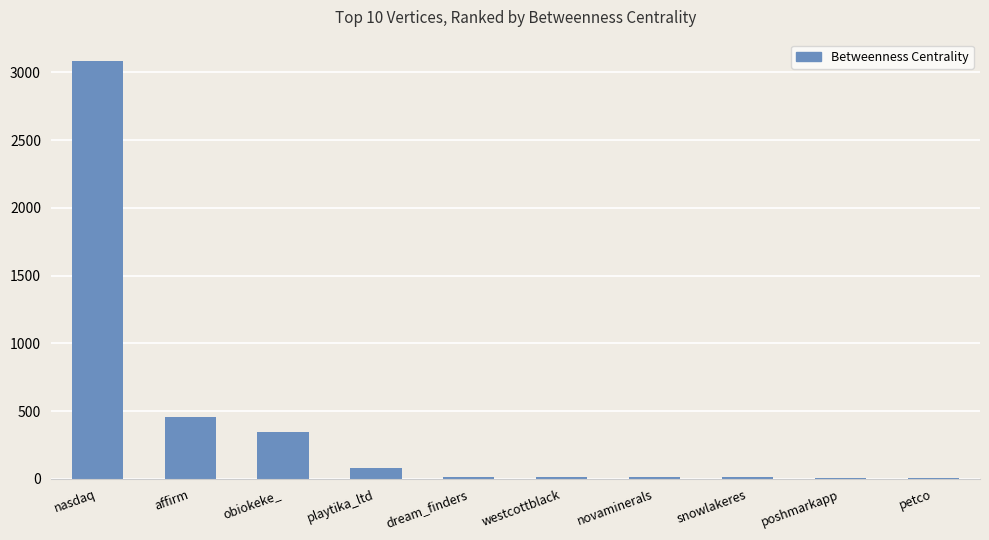

True or false: the data shows 10.0 at novaminerals.

True